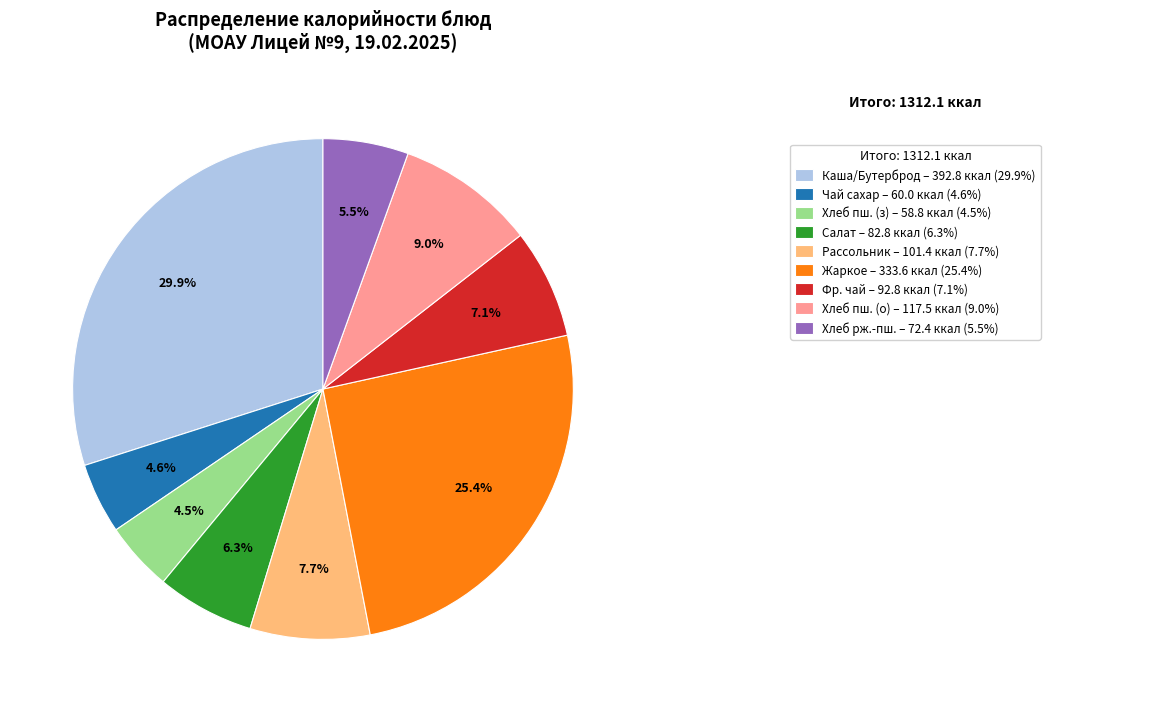

Is there any slice that represents more than half of the pie?

No